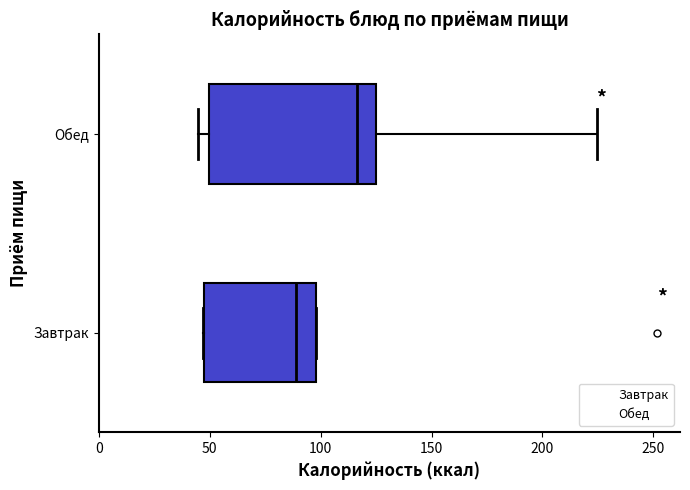

Where is the left edge of the box for Обед on the x-axis? The values are not printed on the chart, so give them approximately, as read against the axis.

50